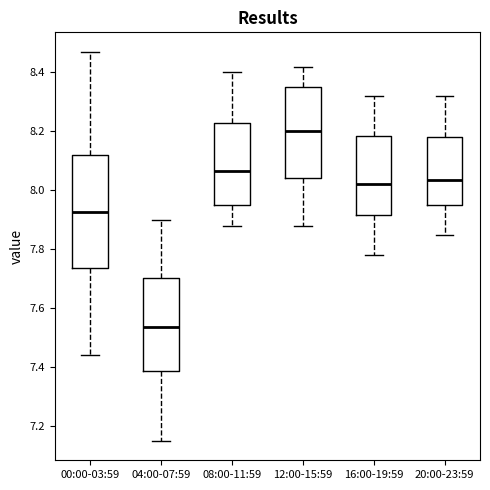

Where is the upper edge of the box for 00:00-03:59 on the y-axis? The values are not printed on the chart, so give them approximately, as read against the axis.

8.12